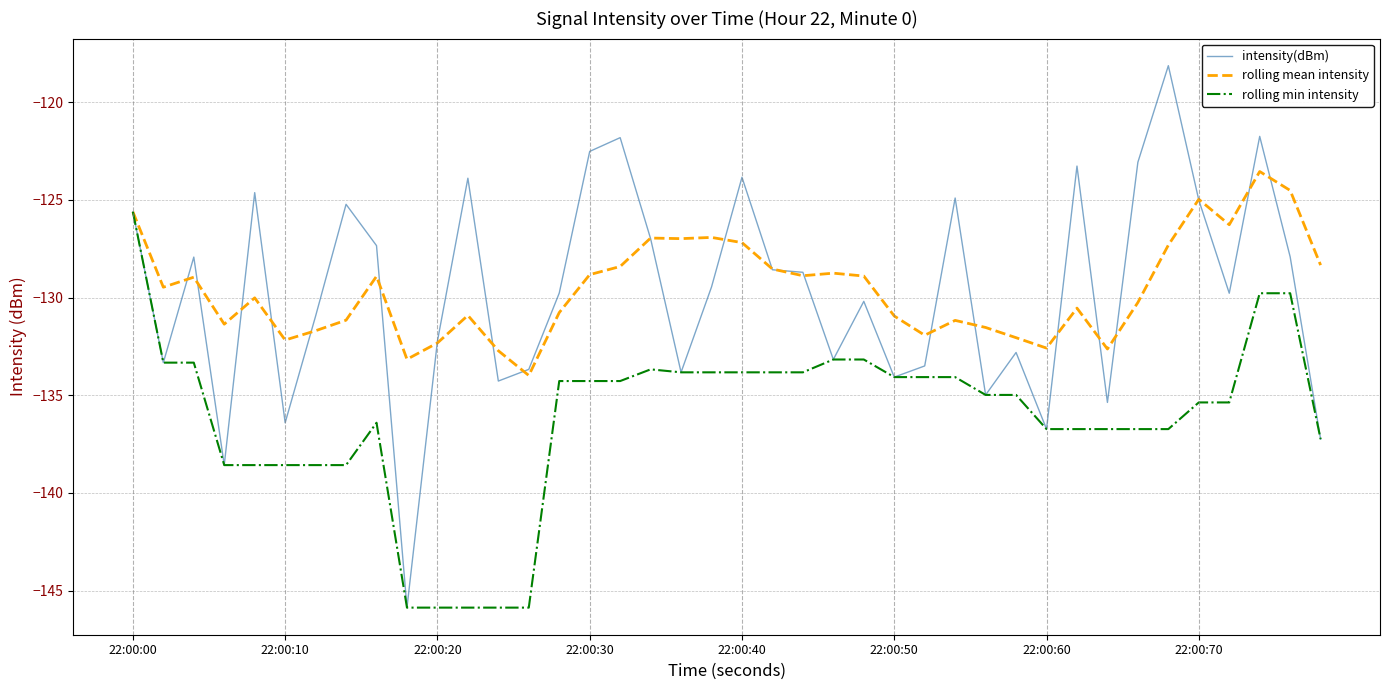

List the series in order of their peak value, lowest first.

rolling min intensity, rolling mean intensity, intensity(dBm)